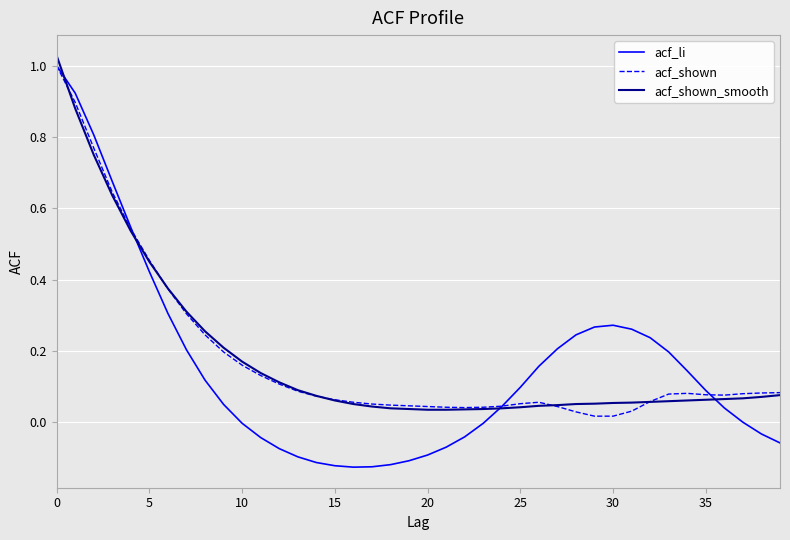

Which series has the largest range (max minus min)?

acf_li